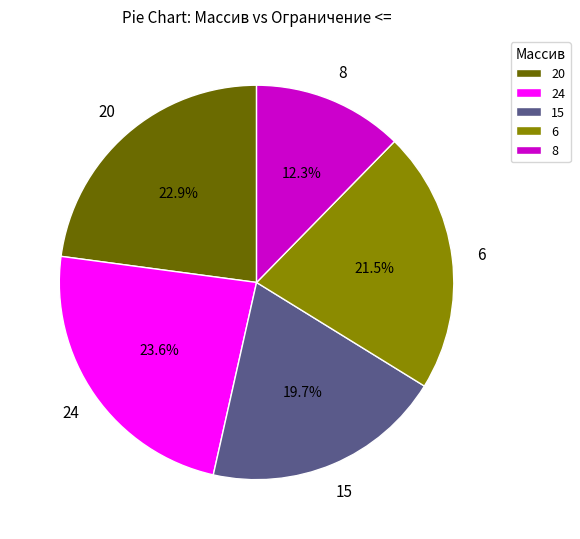

Do 24 and 15 together represent more than half of the pie?

No